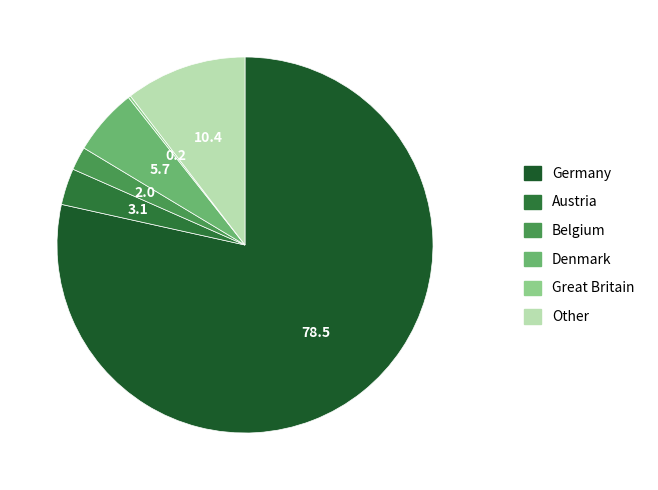

What portion of the pie excludes Great Britain?

99.8%